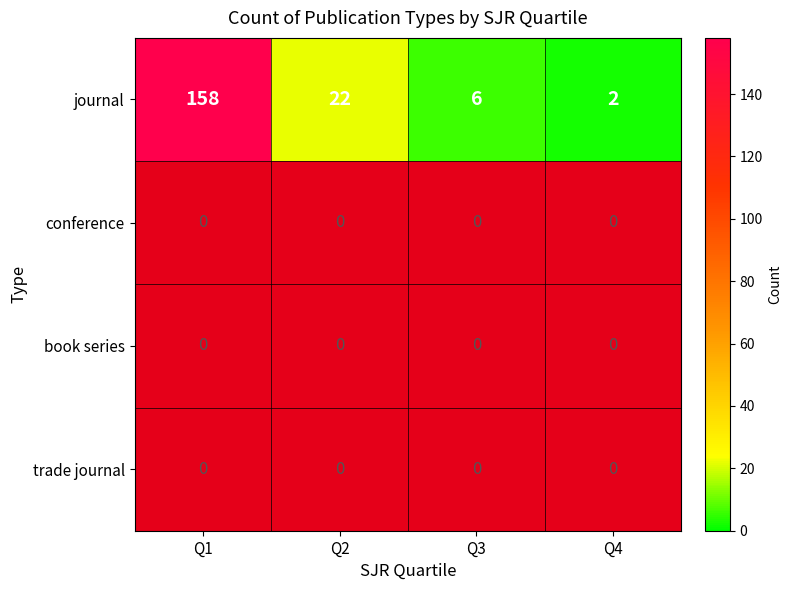

True or false: conference has a value of 1.8 at Q2.

False